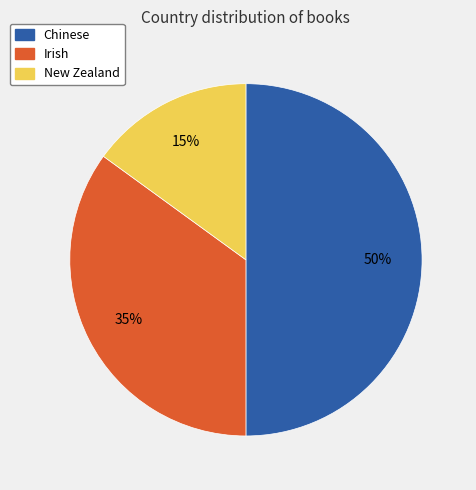

Which has a higher value, Chinese or Irish?

Chinese